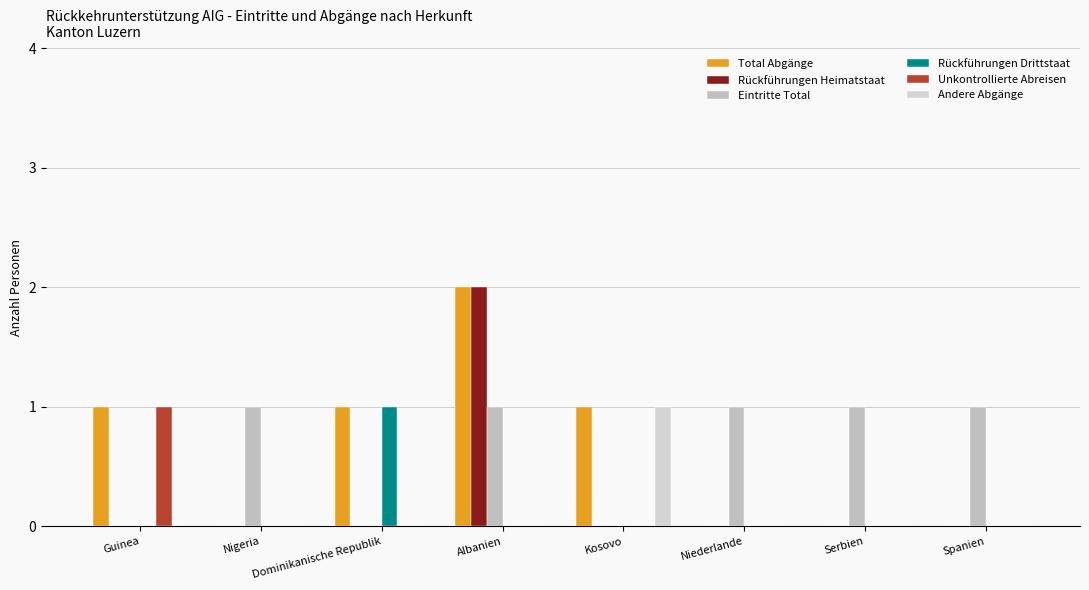

How many distinct data groups are displayed?

6